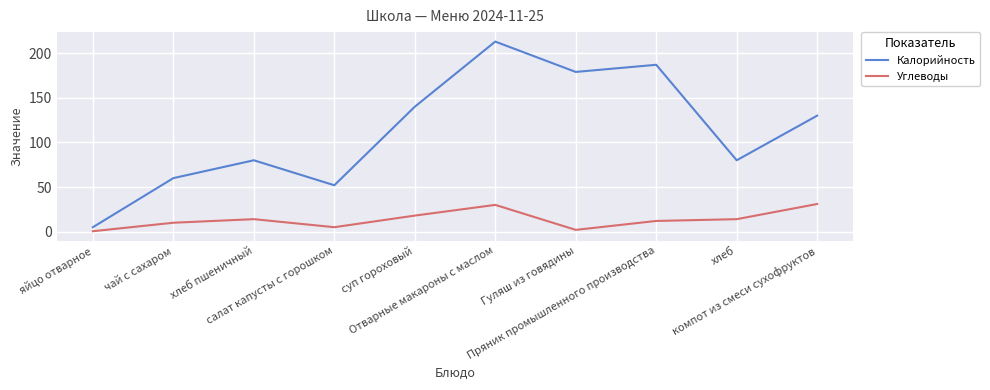

What is the difference between the Углеводы values at Отварные макароны с маслом and компот из смеси сухофруктов?

1.0